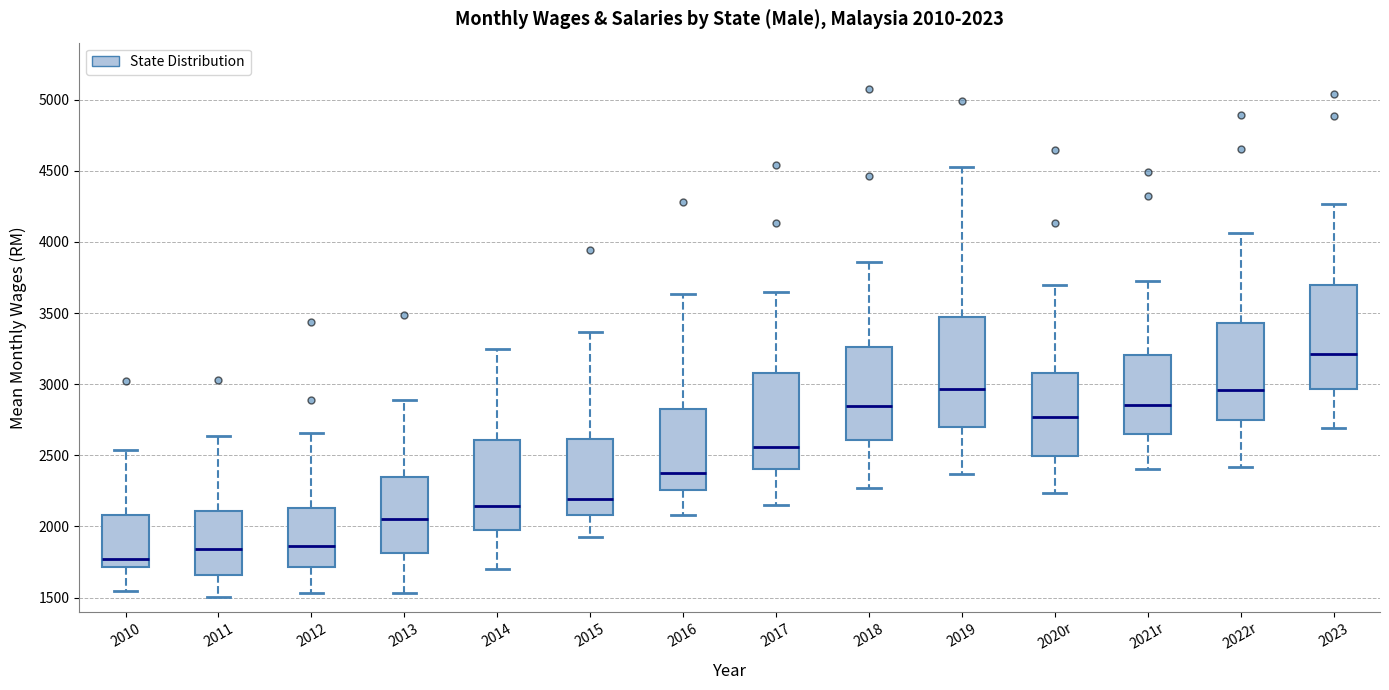

Which box has the highest median line?

2023